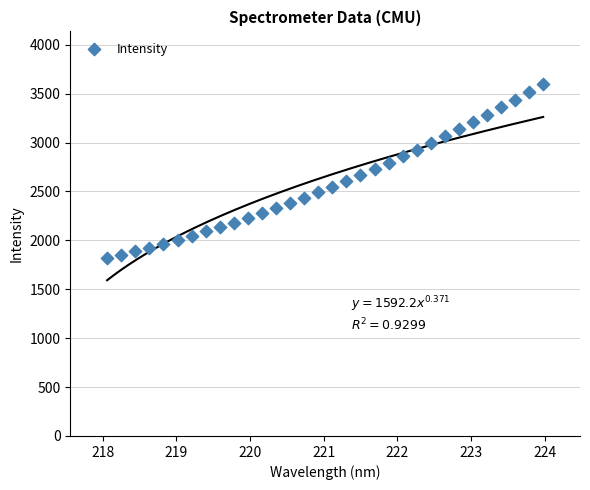

What is the range of X values (max minus min)?

5.9